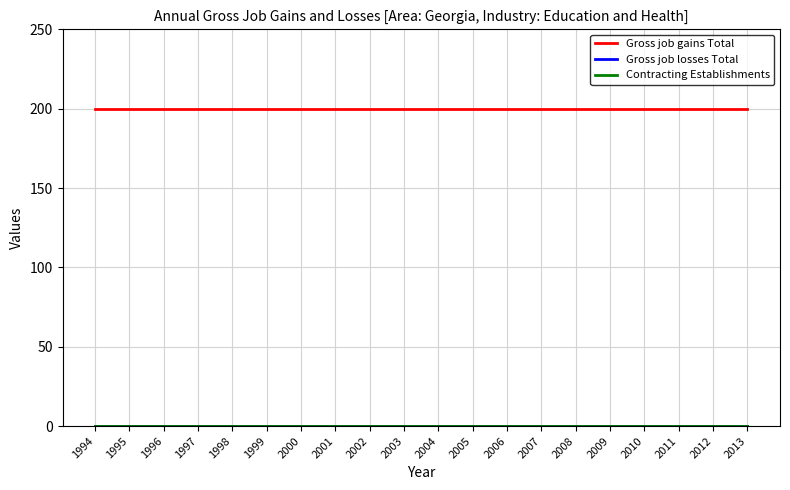

Is this an area chart (filled region under the line)?

No